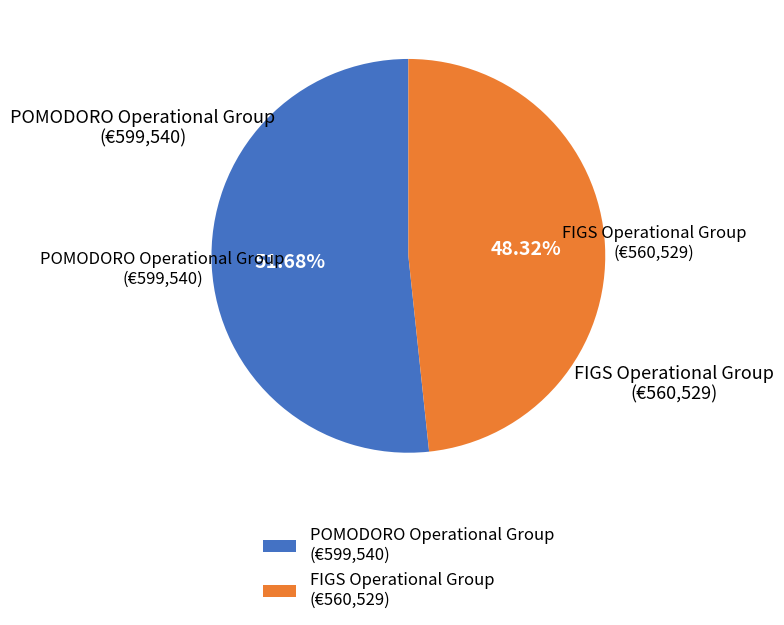

What is the majority slice?

POMODORO Operational Group